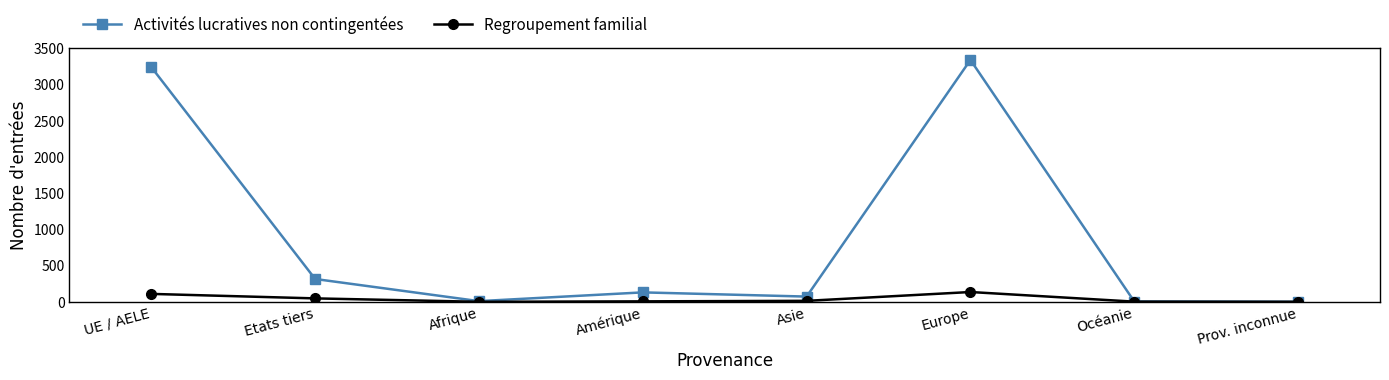

The Activités lucratives non contingentées series shows 1206 at Europe. True or false?

False